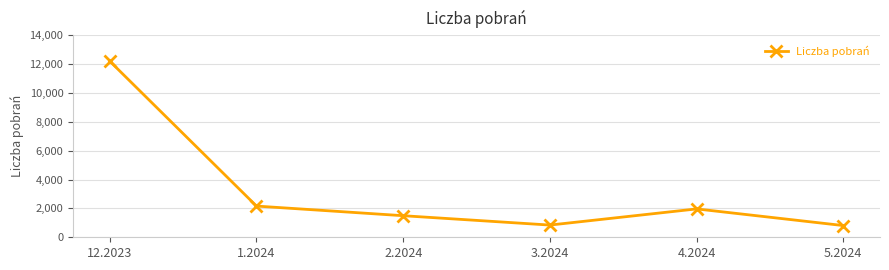

What position from the left is 3.2024?

4